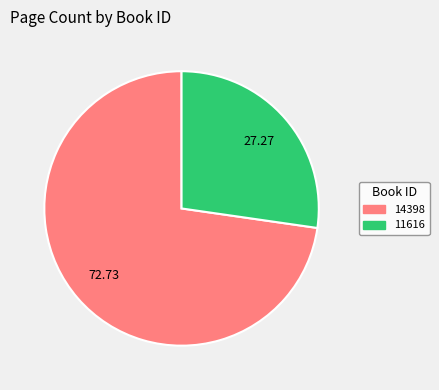

What is the smallest slice in the pie chart?

11616